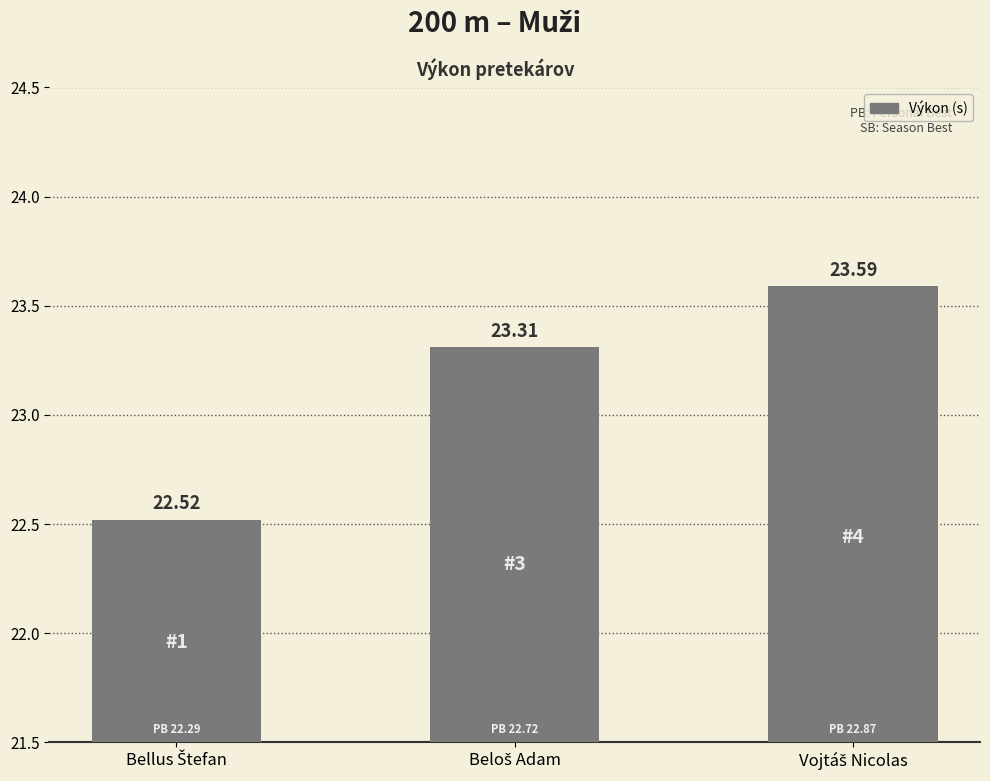

What is the difference between the maximum and second lowest values?

0.3